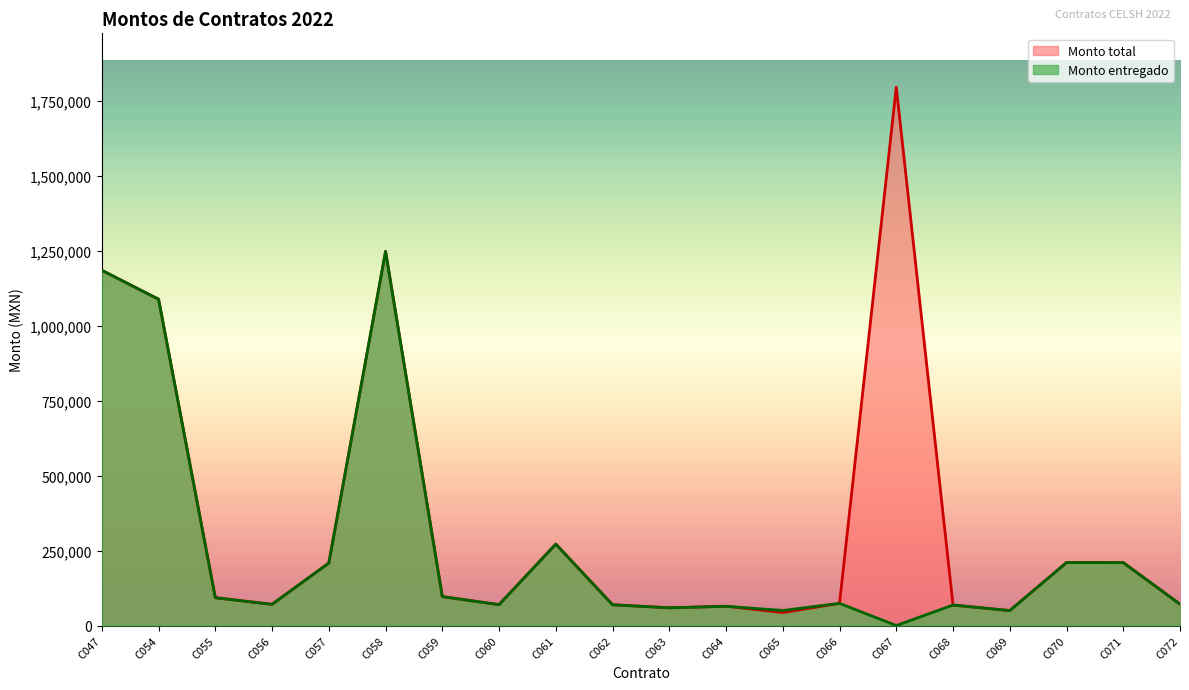

Which category has the highest value in the Monto entregado series?

C058